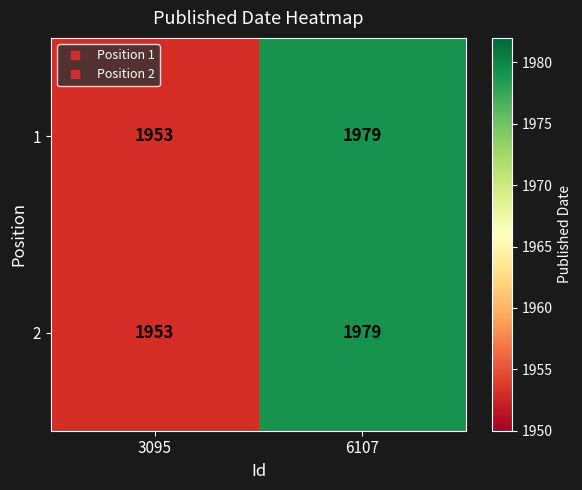

What is the total value across all series at 3095?

3906